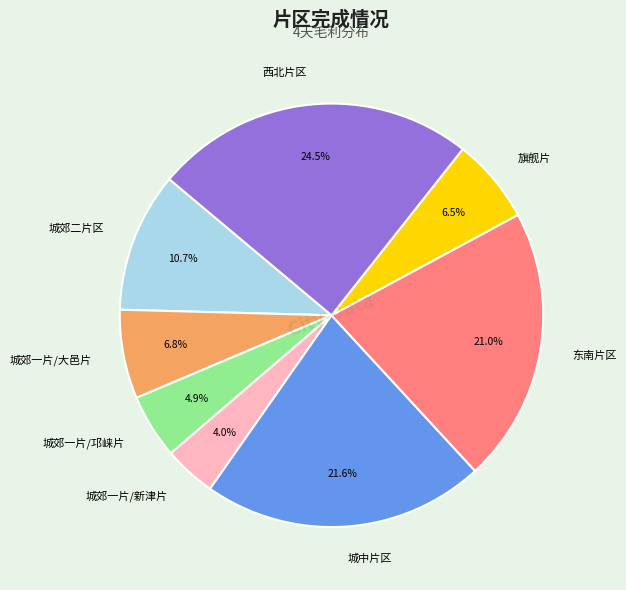

To the nearest percent, what is the combined percentage of 城中片区 and 东南片区?

43%